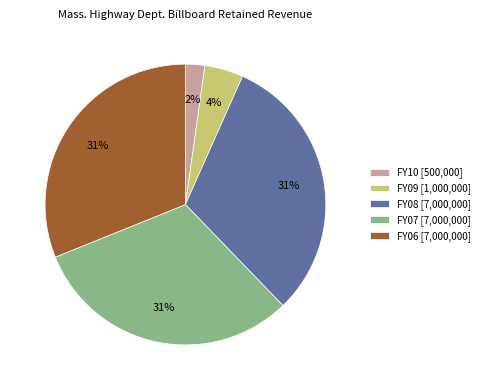

Between FY09 [1,000,000] and FY07 [7,000,000], which is larger?

FY07 [7,000,000]